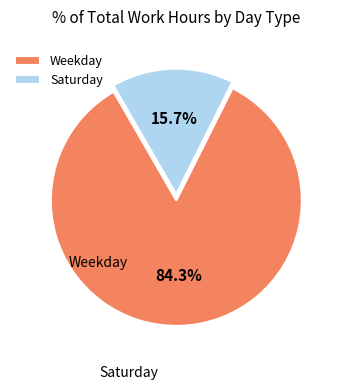

Which slice is the smallest?

Saturday